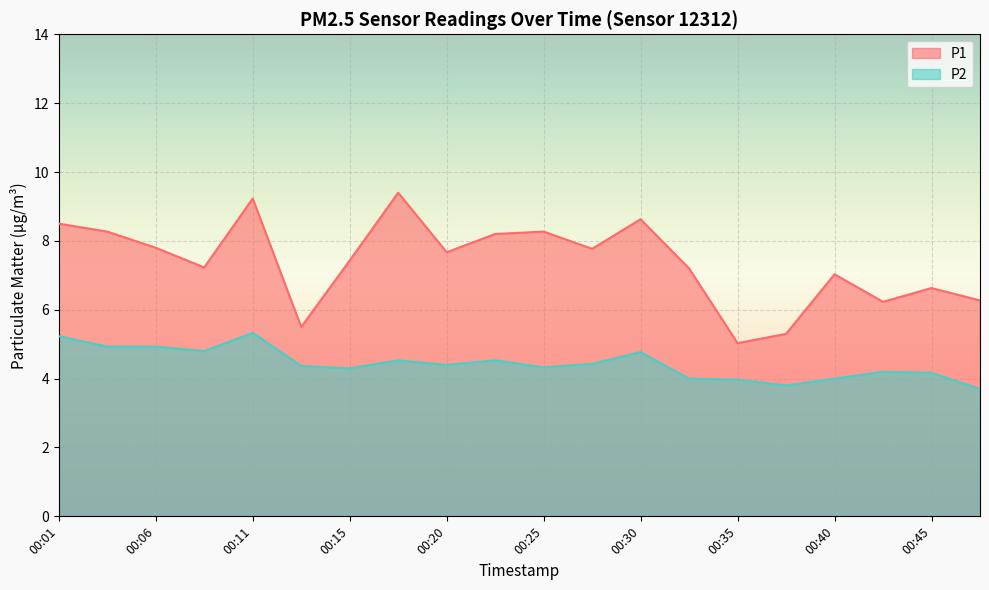

At which label does P1 reach its peak?

00:18